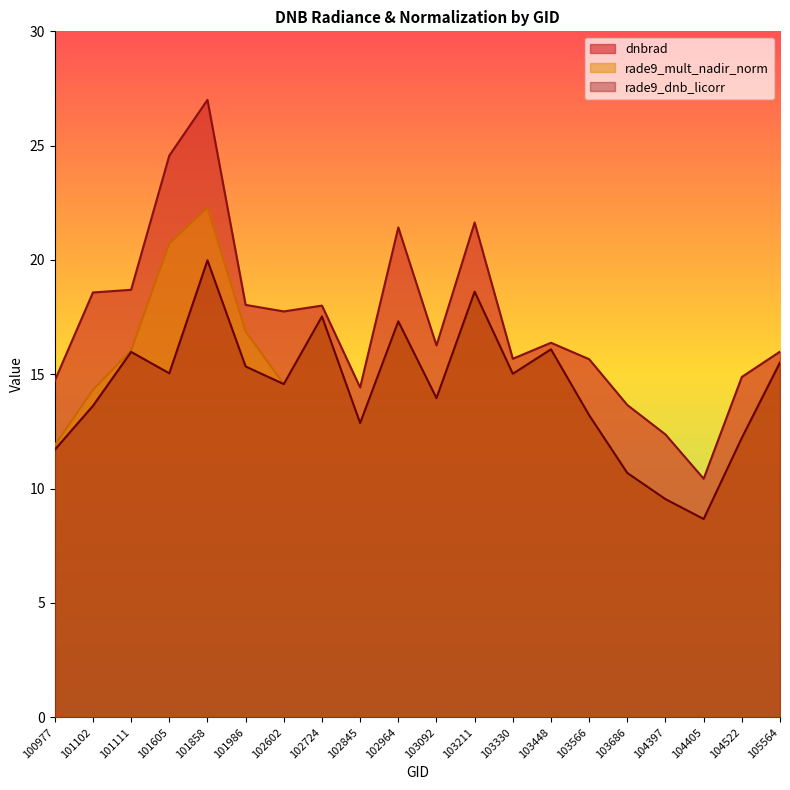

The rade9_dnb_licorr series shows 15.0 at 101605. True or false?

True